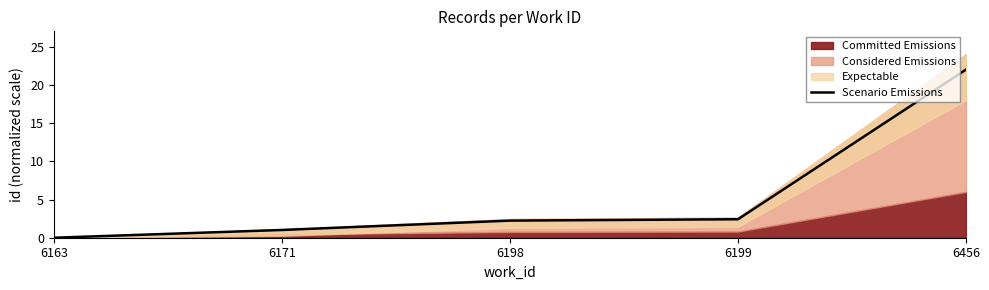

Reading left to right, what are all the values shown in this chart?

0.0	1.0	2.2	2.4	22.0